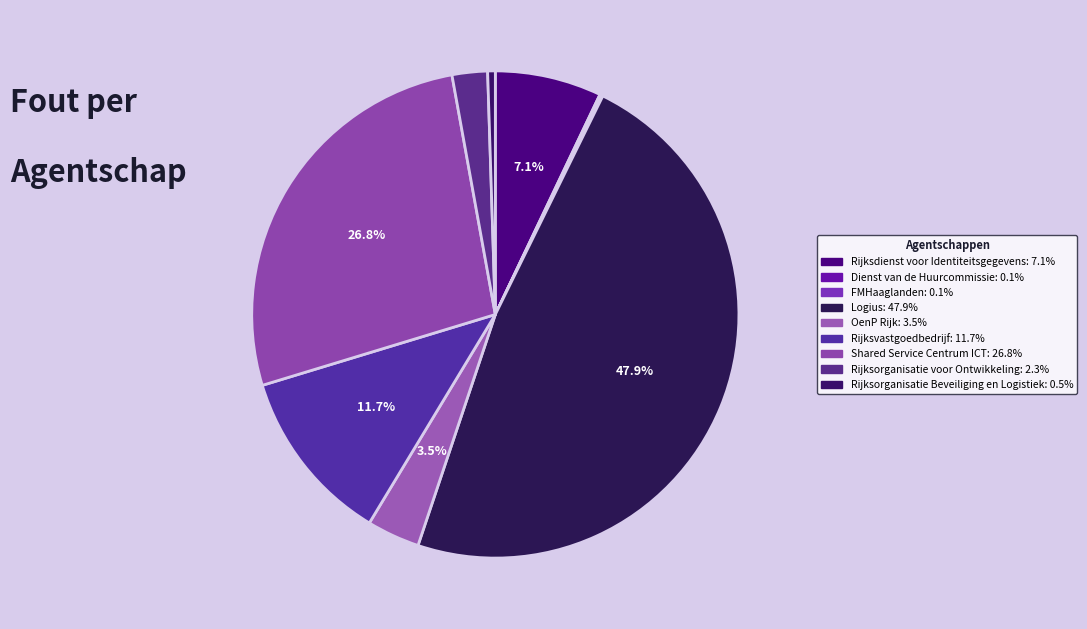

What percentage is the Rijksorganisatie Beveiliging en Logistiek slice, to the nearest percent?

1%